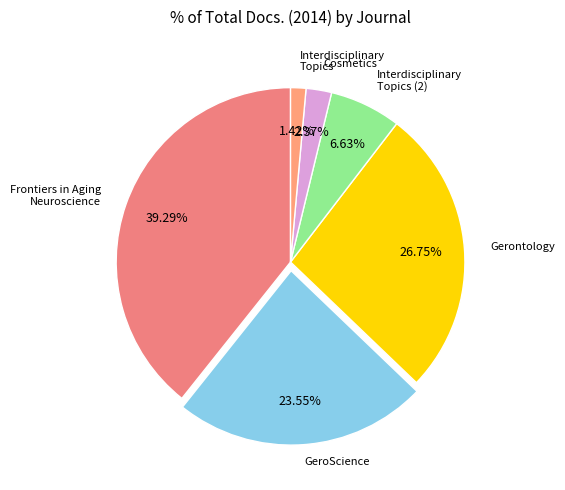

How many segments does this pie chart have?

6